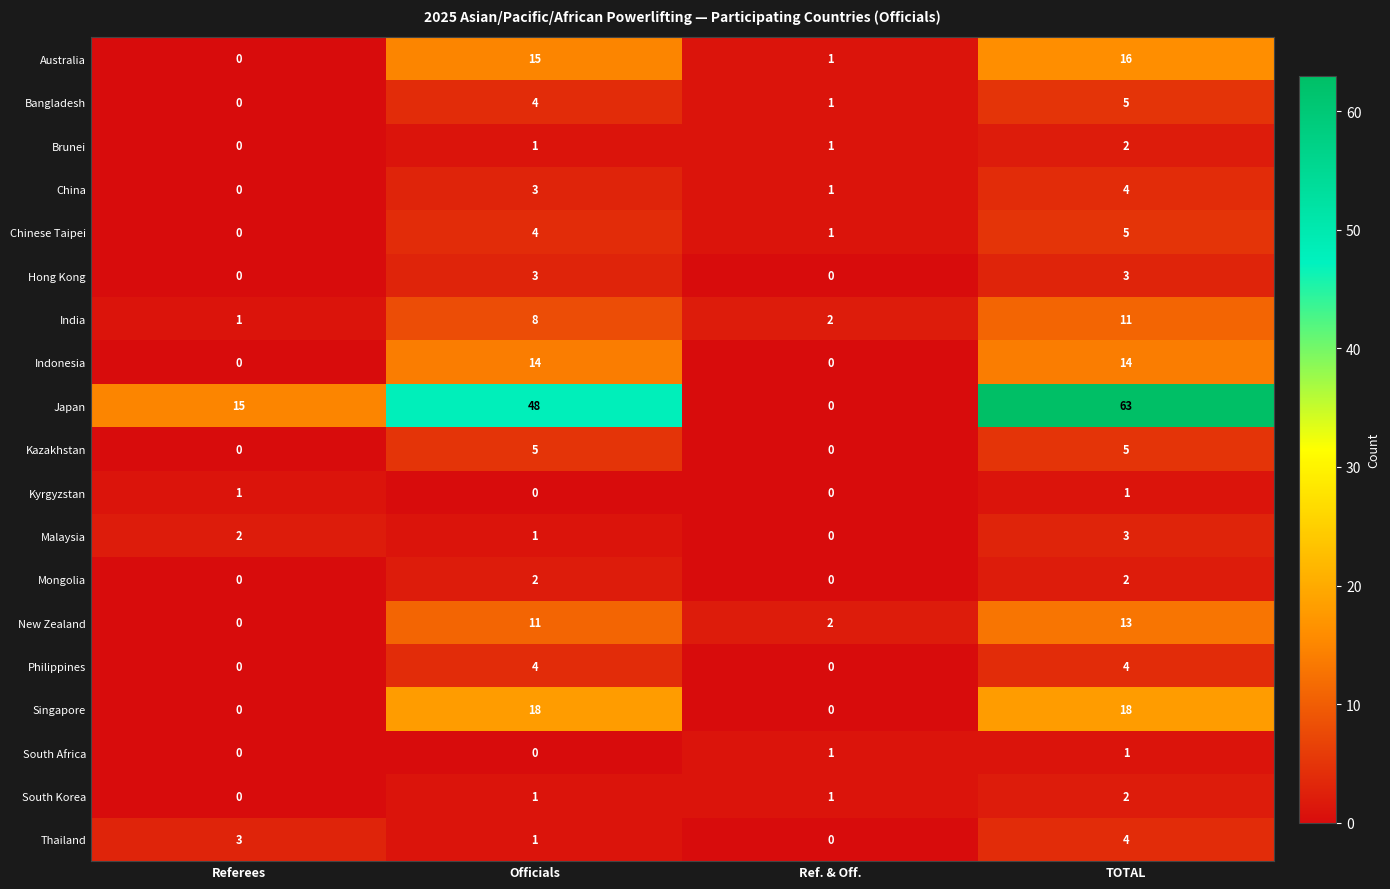

Rank the categories by Japan value from lowest to highest.

Ref. & Off., Referees, Officials, TOTAL